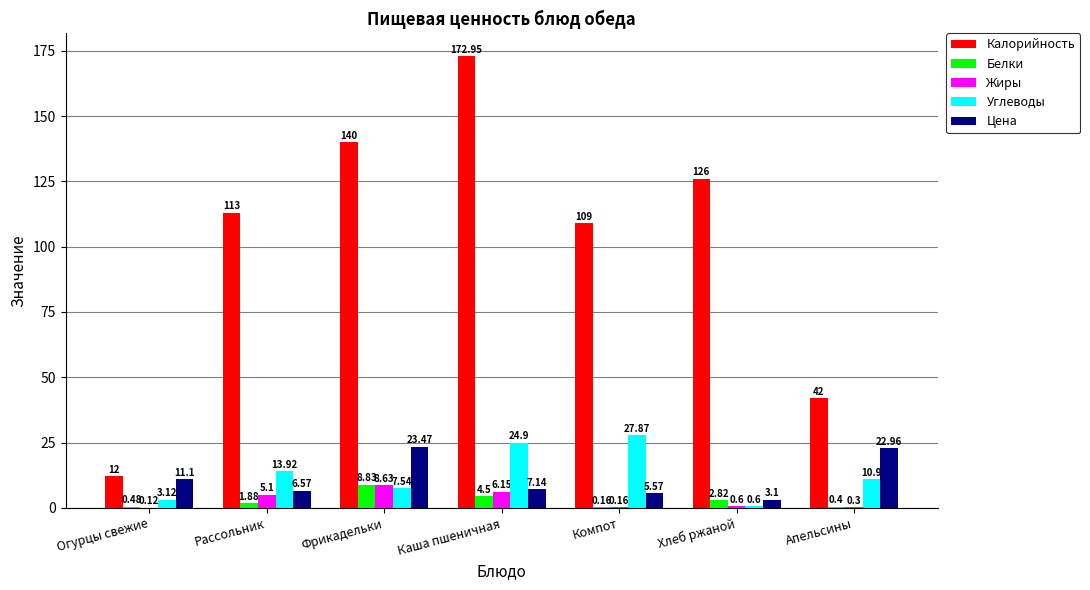

Between Компот and Апельсины, which series saw the biggest shift?

Калорийность